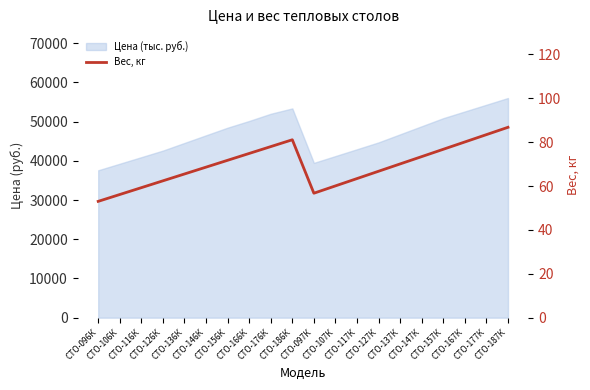

Which category has the highest value across all series?

СТО-187К